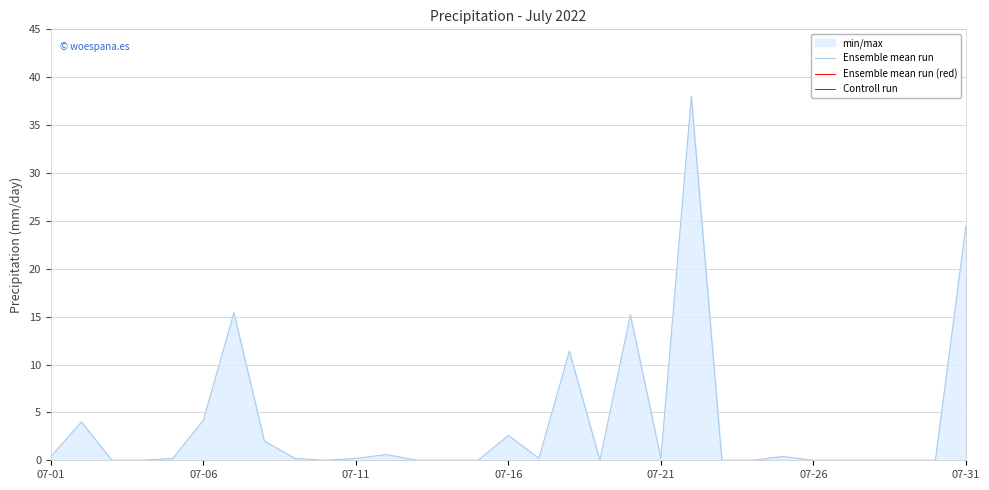

At how many categories does at least one series exceed 31?

1